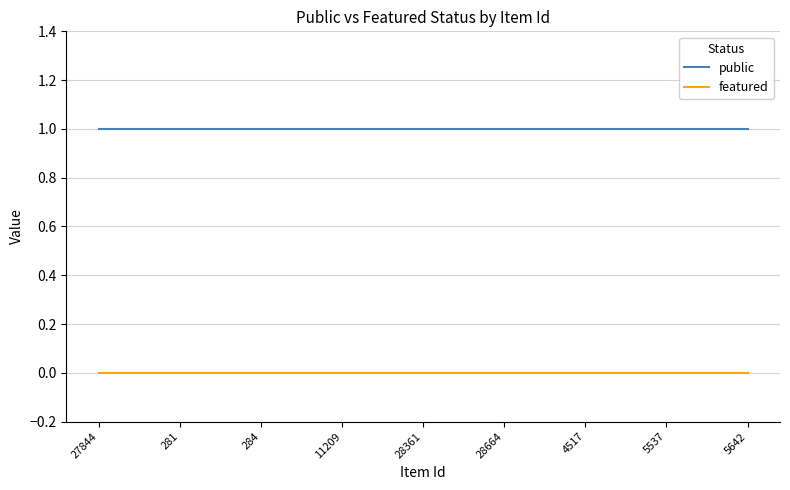

True or false: public and featured intersect in this chart.

False